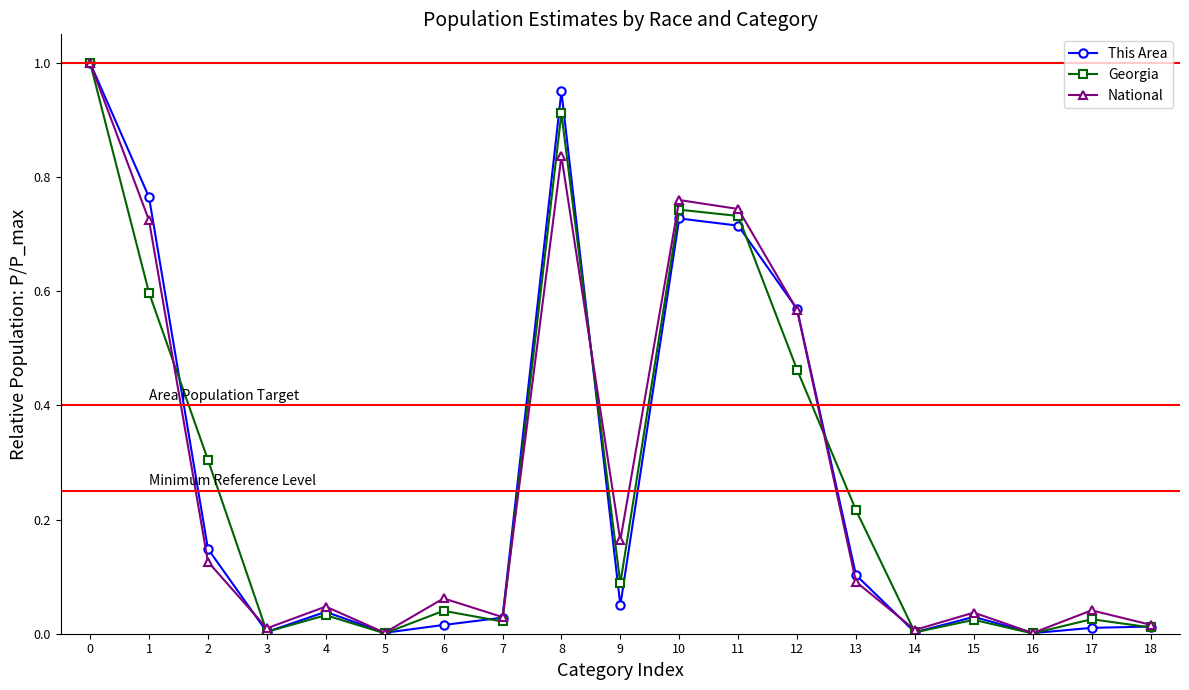

Is the value of National at 0 greater than the value of This Area at 12?

Yes